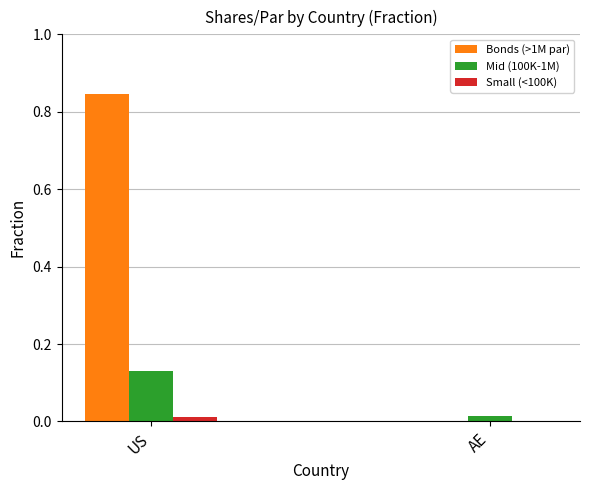

How many values in Small (<100K) are above zero?

1